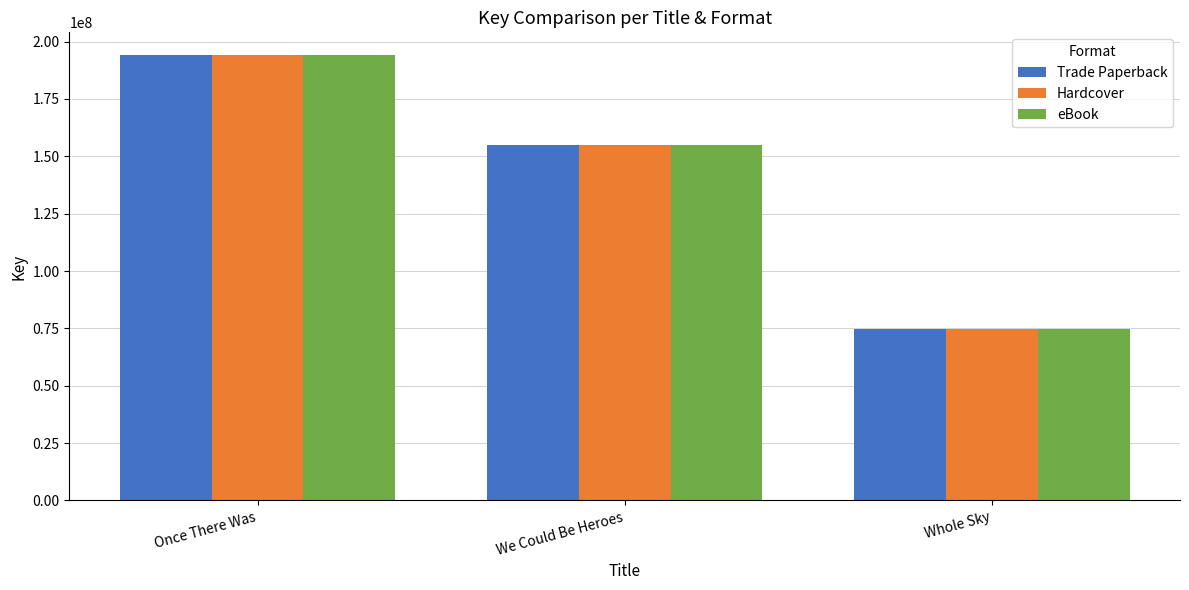

How many bars are there in total?

9